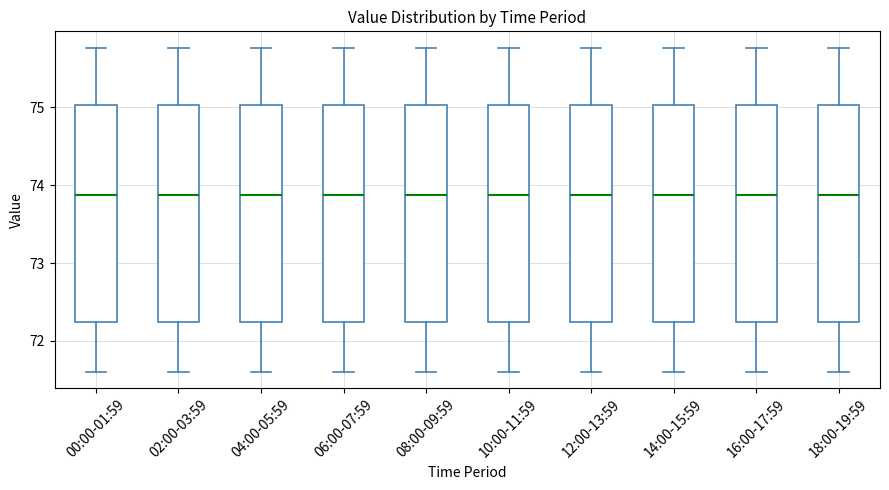

Where does the median line of the box for 08:00-09:59 sit on the y-axis? The values are not printed on the chart, so give them approximately, as read against the axis.

73.9